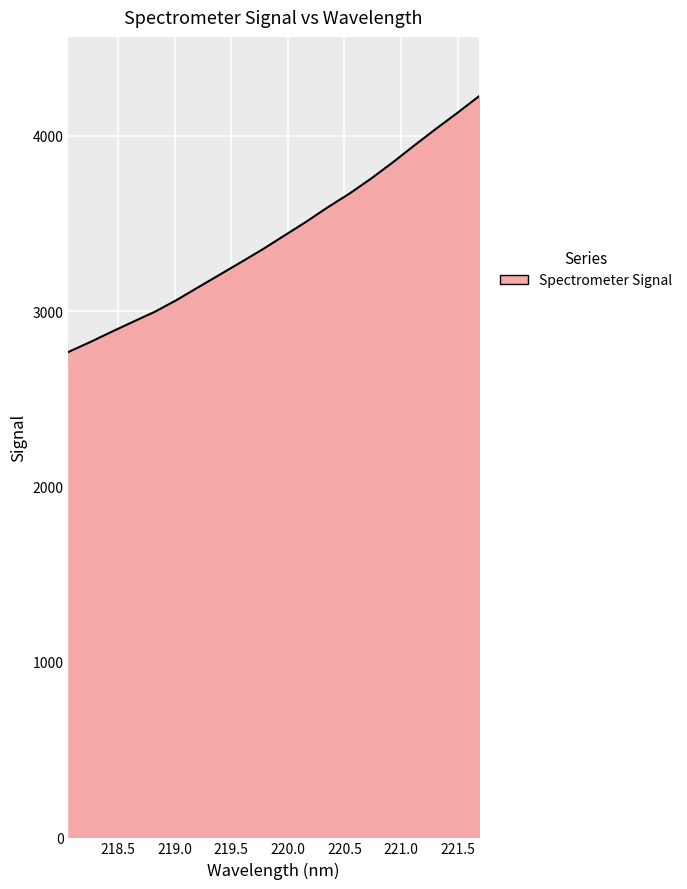

What is the smallest value displayed?

2767.1